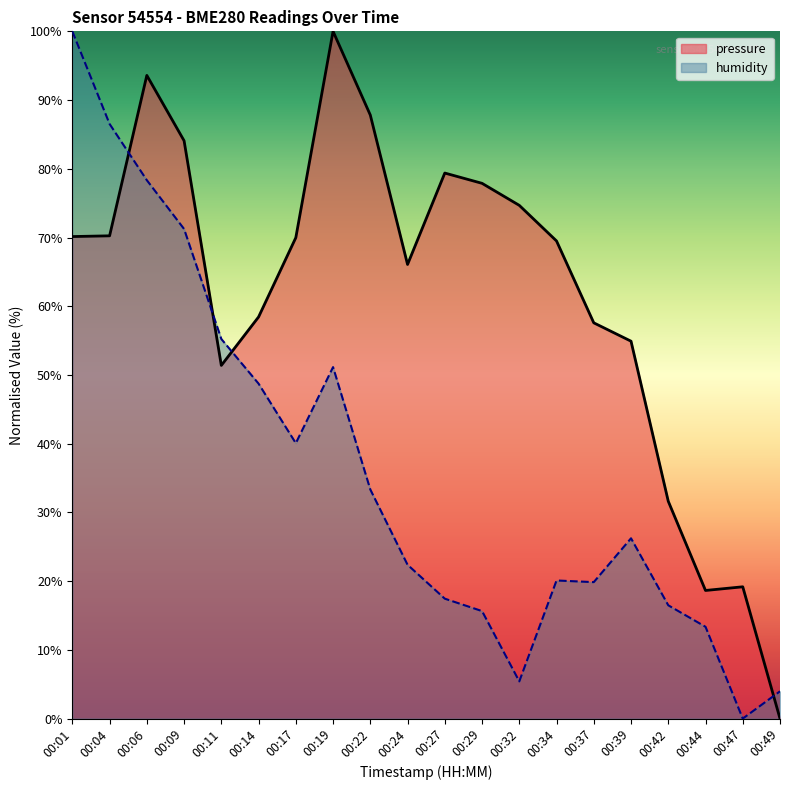

Does the chart have visible grid lines?

No